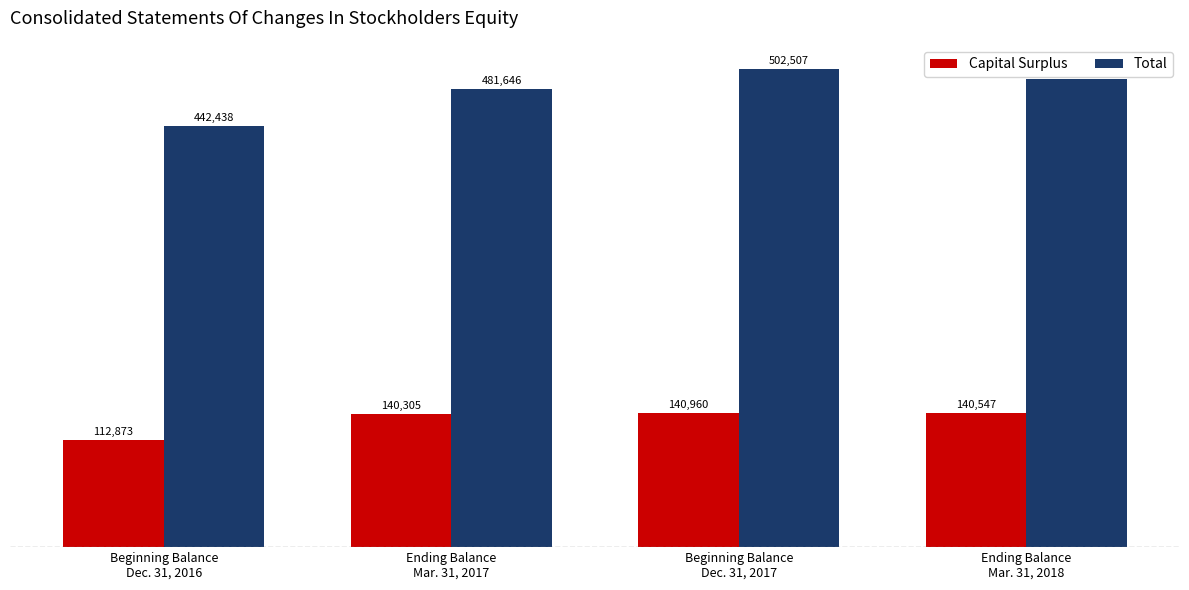

What is the spread (max minus min) of values at Beginning Balance
Dec. 31, 2016?

329565